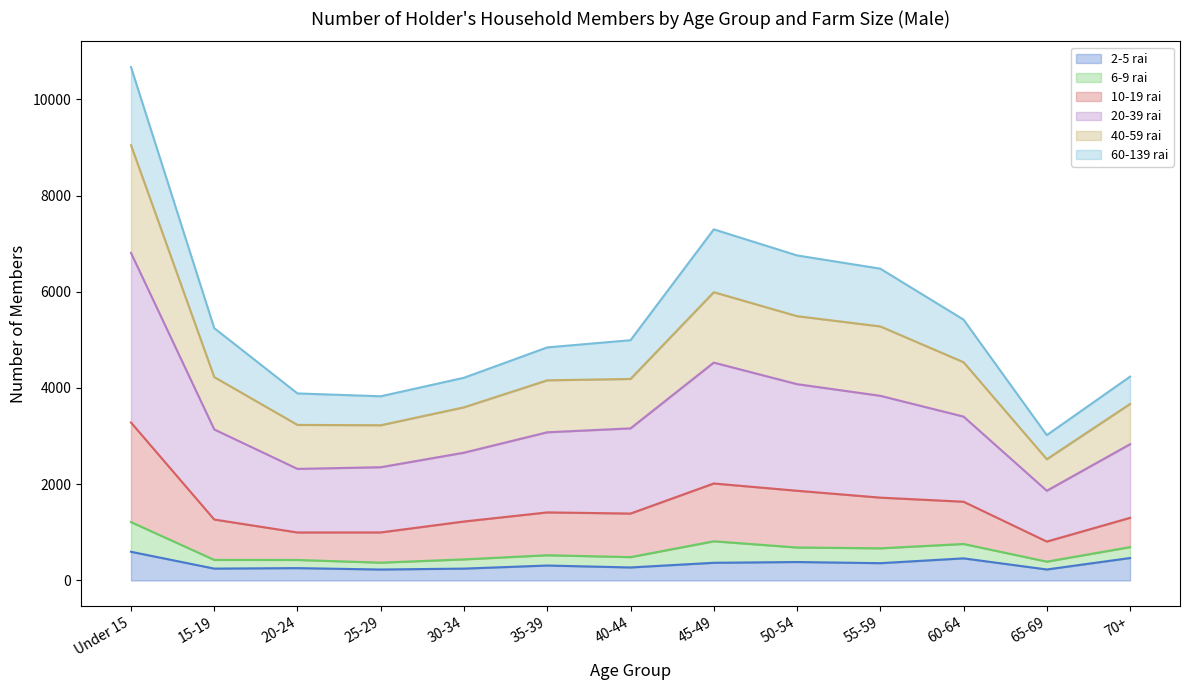

In 20-39 rai, how many points are higher than both neighbors (excluding endpoints)?

1